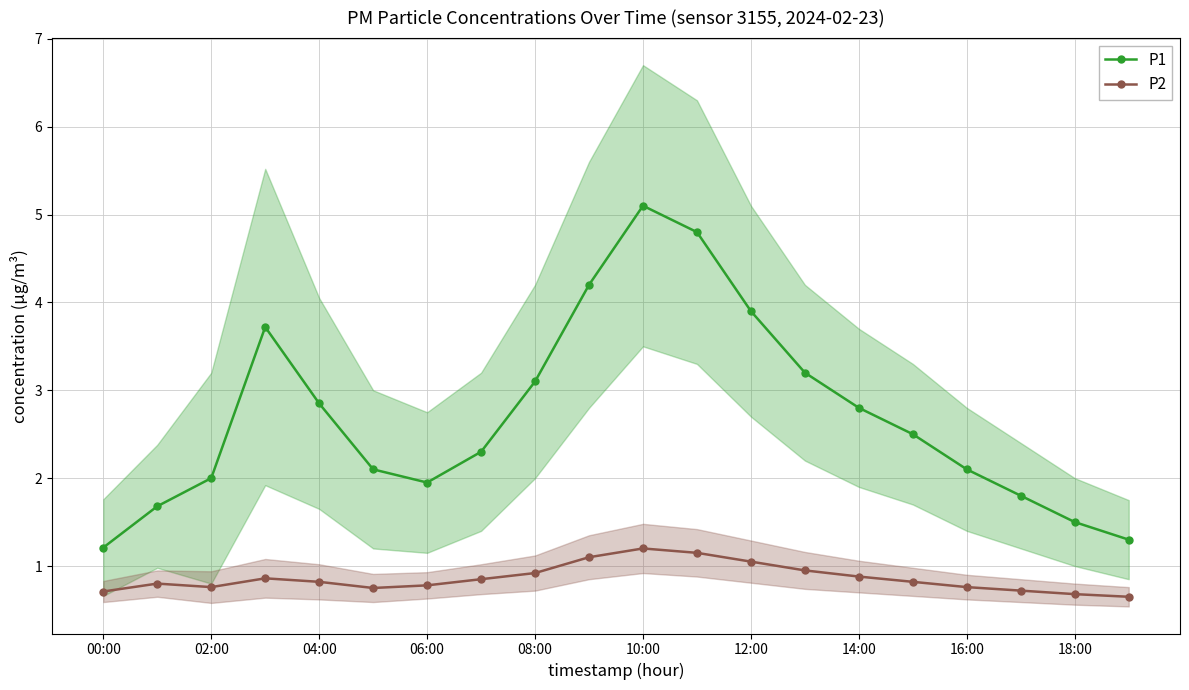

What is the maximum value for P1?

5.1